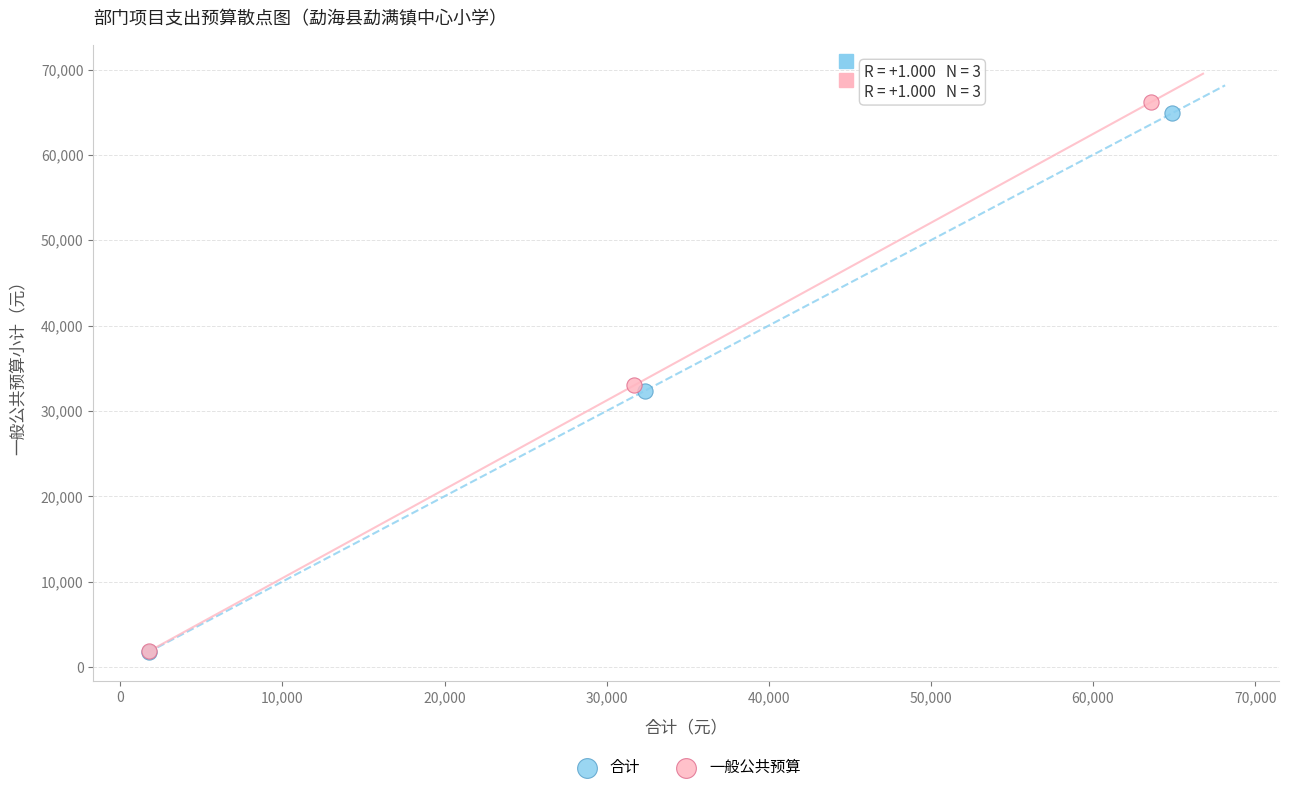

Which series reaches the maximum Y coordinate?

一般公共预算